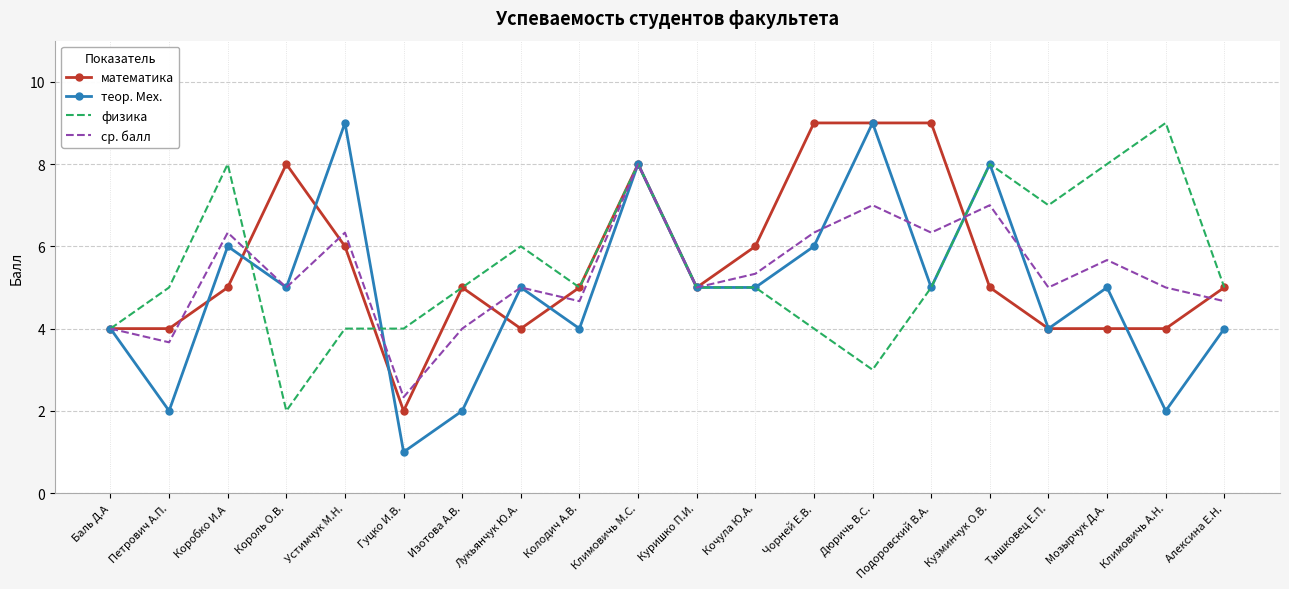

At which label does ср. балл reach its peak?

Климовичь М.С.